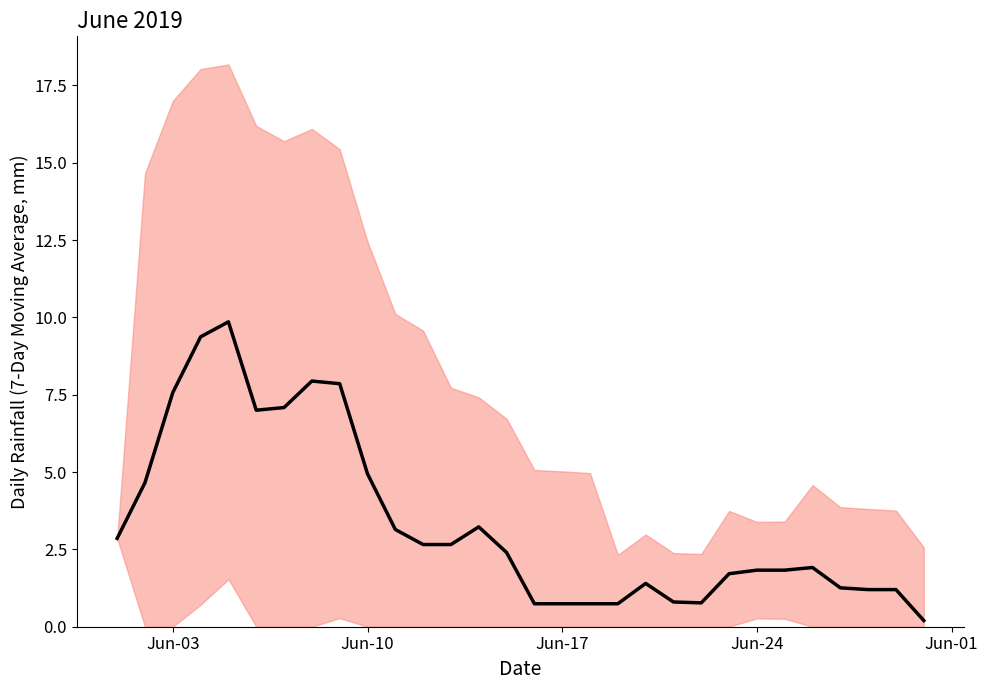

The value at 19 is 2.4. True or false?

False